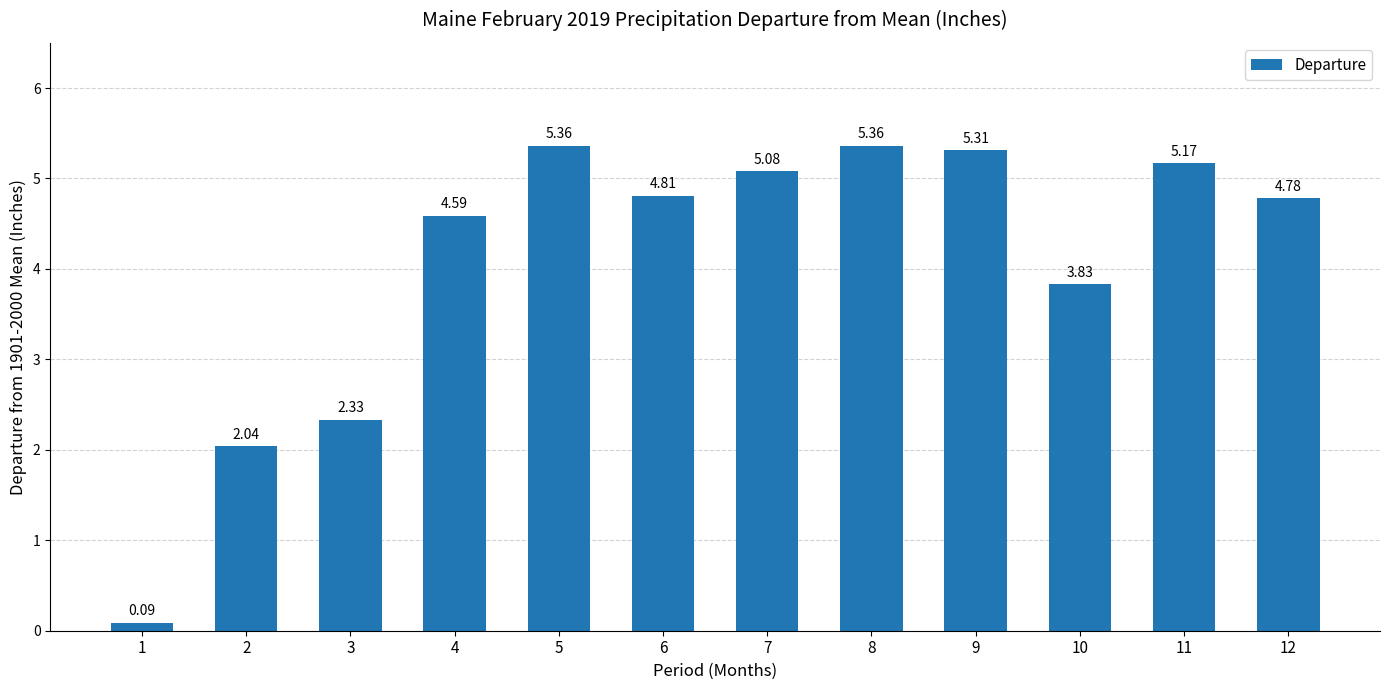

Count the number of values greater than 4.

8